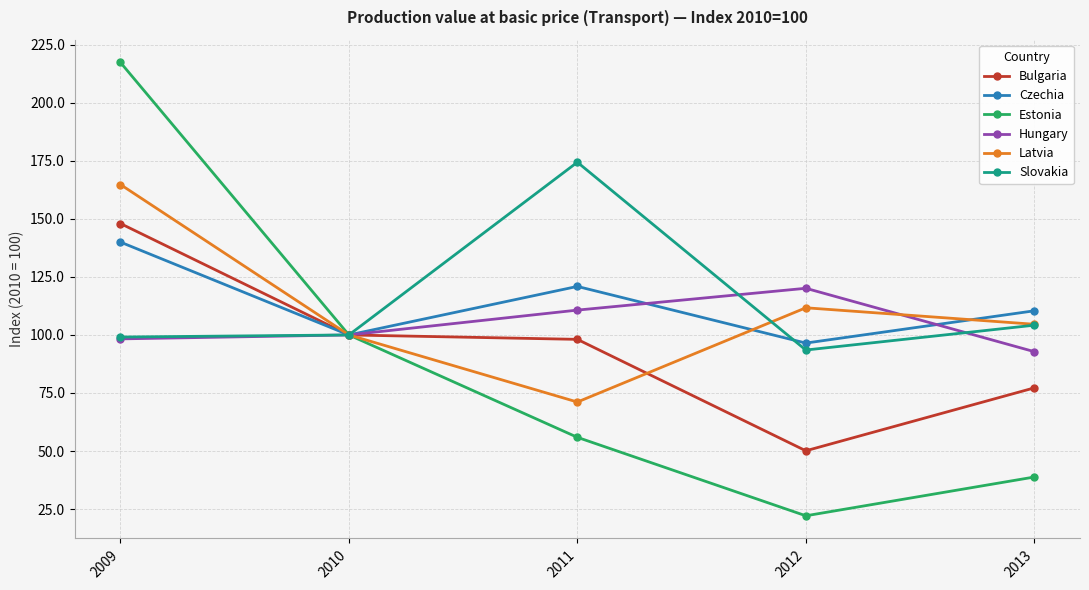

Is the value of Slovakia at 2010 greater than the value of Estonia at 2009?

No